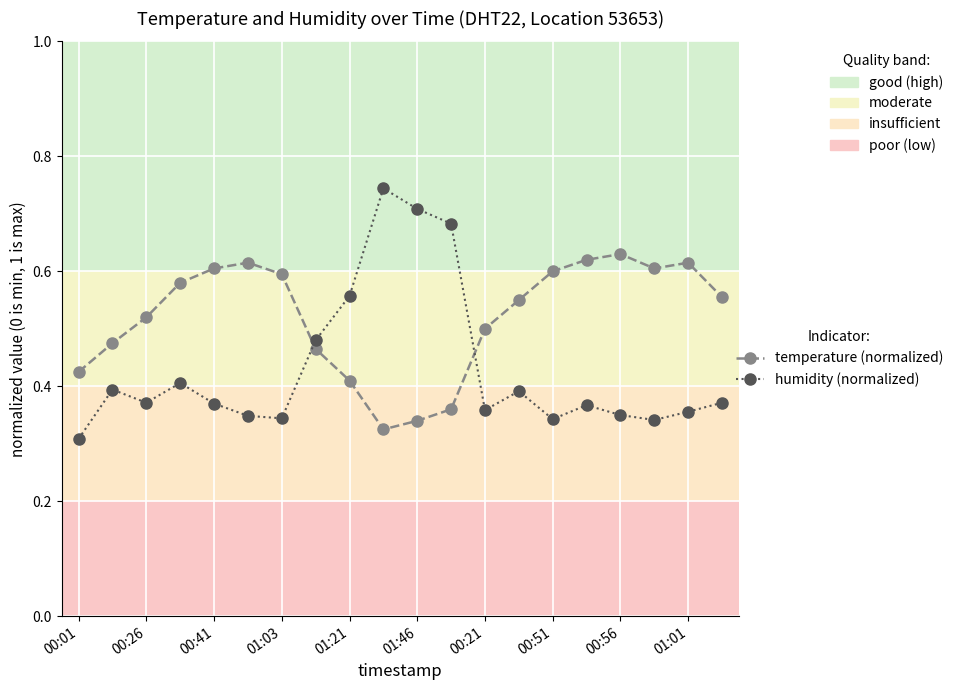

Which series has the widest spread of values?

humidity (normalized)